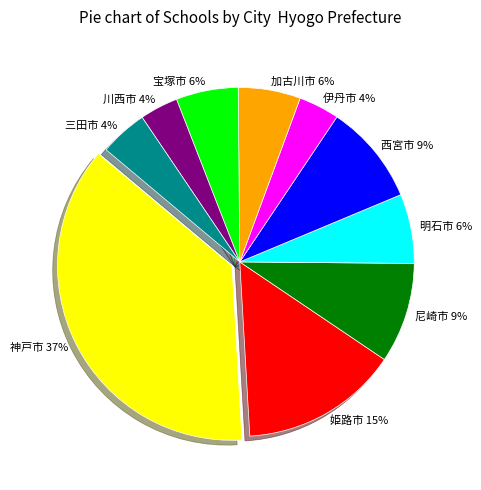

Is it true that 西宮市 is 9% of the pie?

True